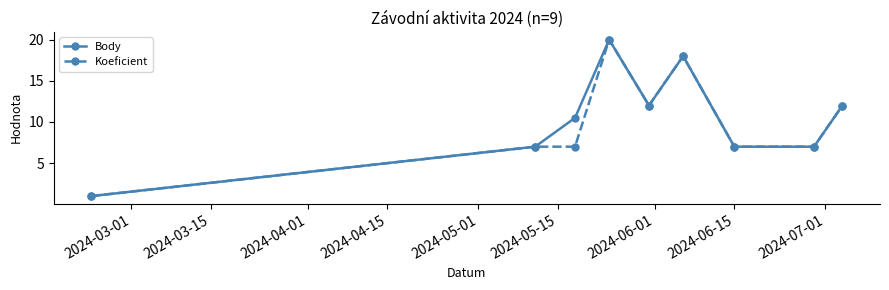

What is the value of the Koeficient point at the 7th from the left?

7.0